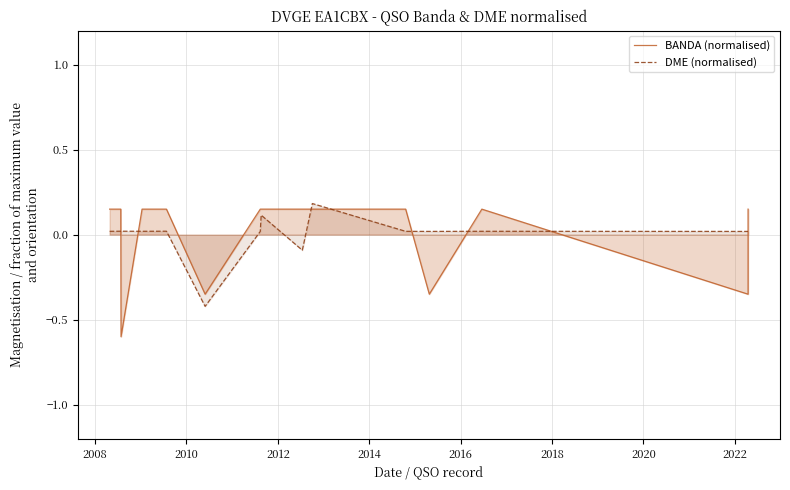

How many interior local peaks does the BANDA (normalised) series have?

1